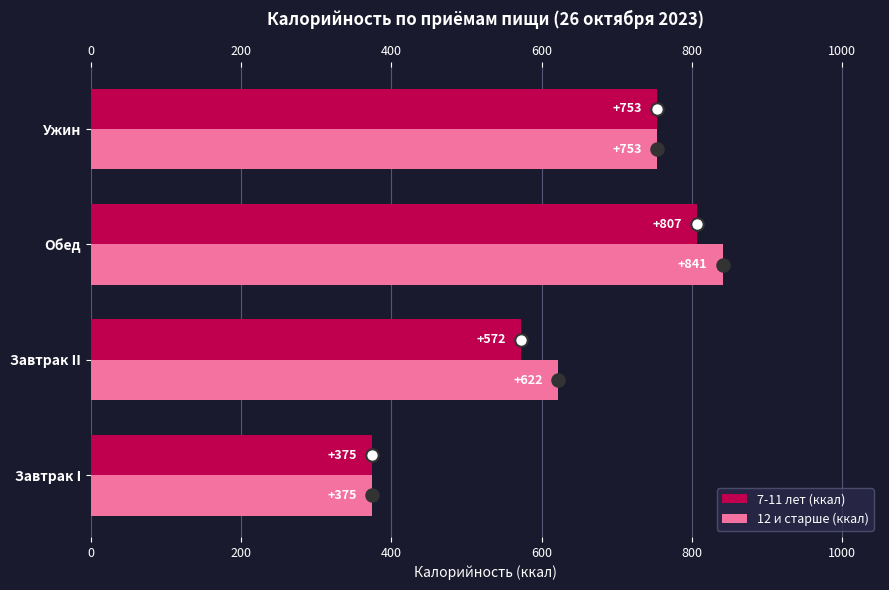

Which series contains the highest Y value?

12 и старше (ккал)